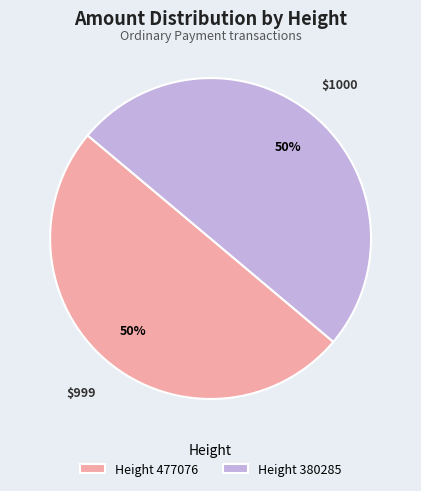

How many slices are in this pie chart?

2